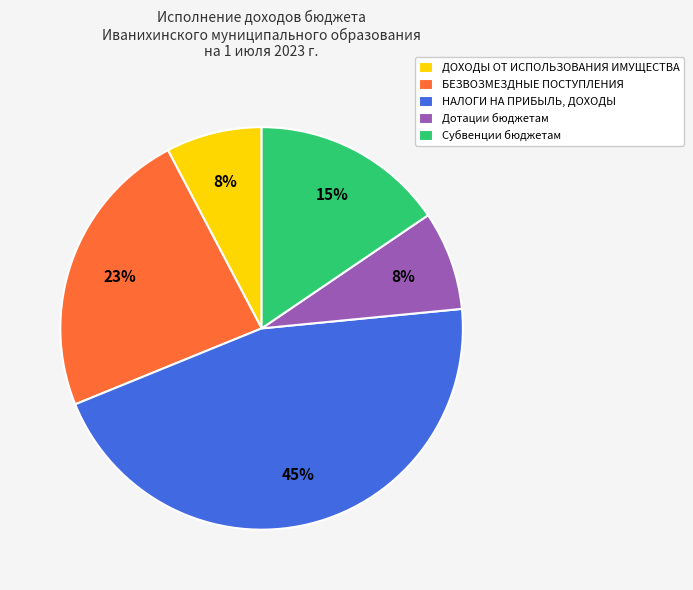

Count the number of slices in the pie.

5